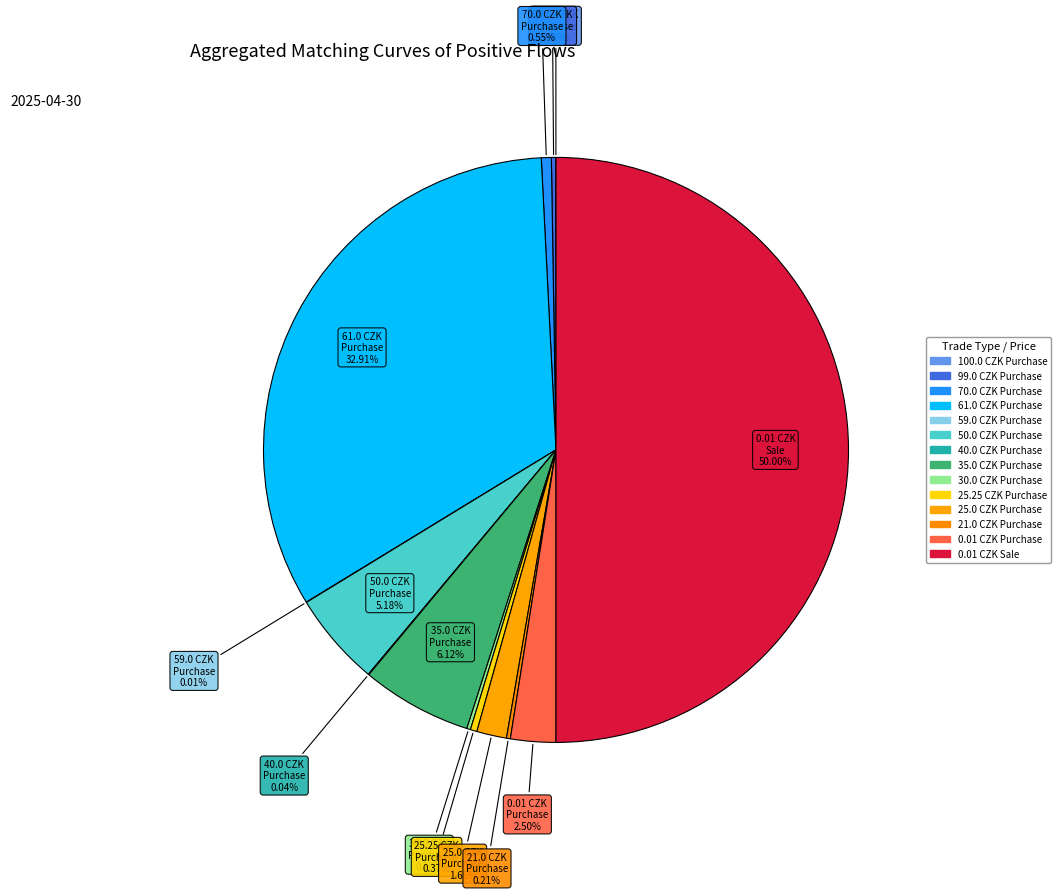

Which has a higher value, 59.0 CZK Purchase or 30.0 CZK Purchase?

30.0 CZK Purchase